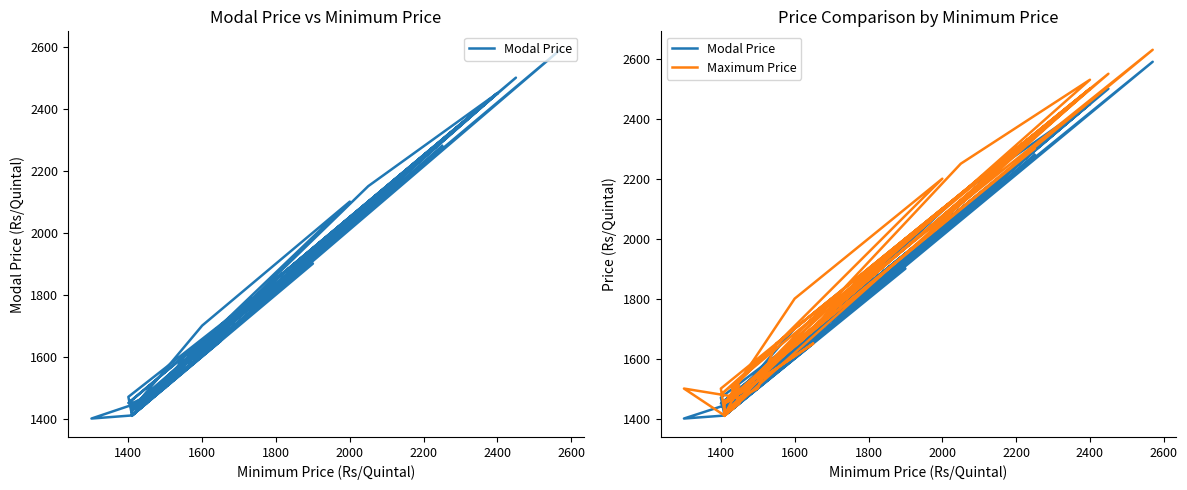

List the series in order of their overall mean, highest first.

Maximum Price, Modal Price